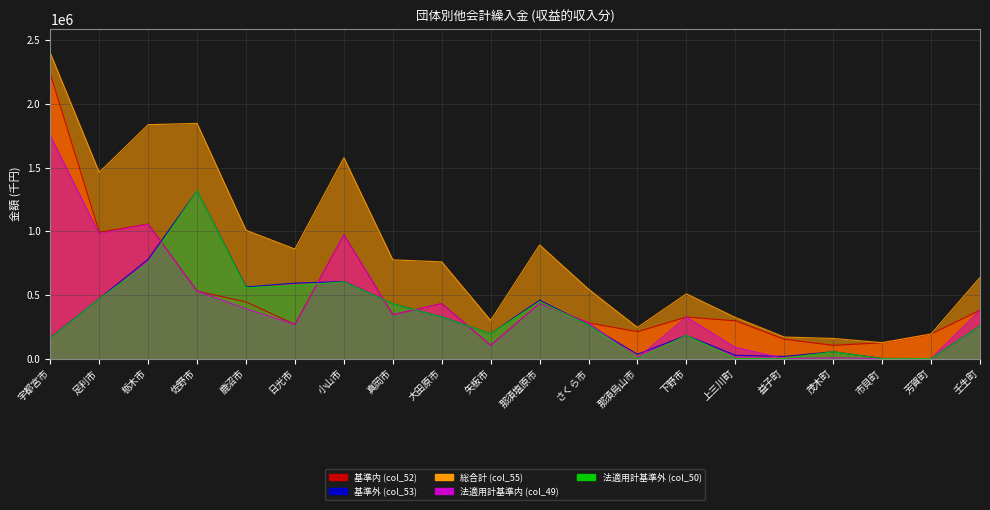

True or false: 法適用計基準内 (col_49) has a value of 754795 at 大田原市.

False